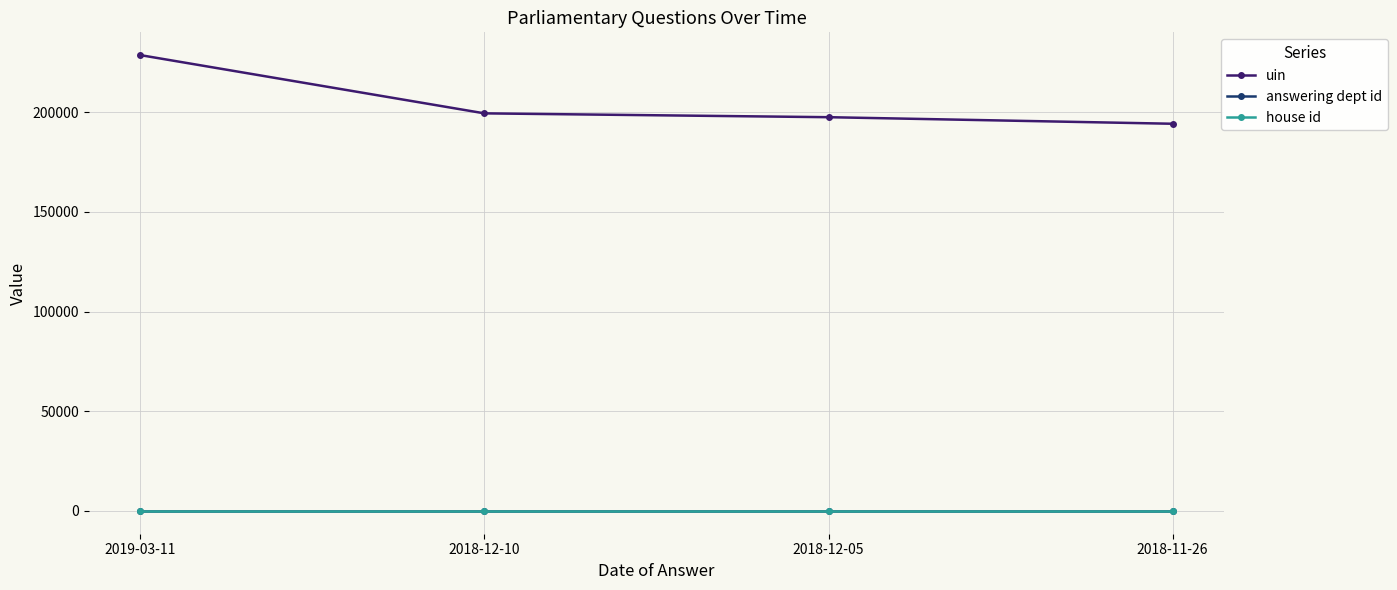

True or false: house id and uin intersect in this chart.

False